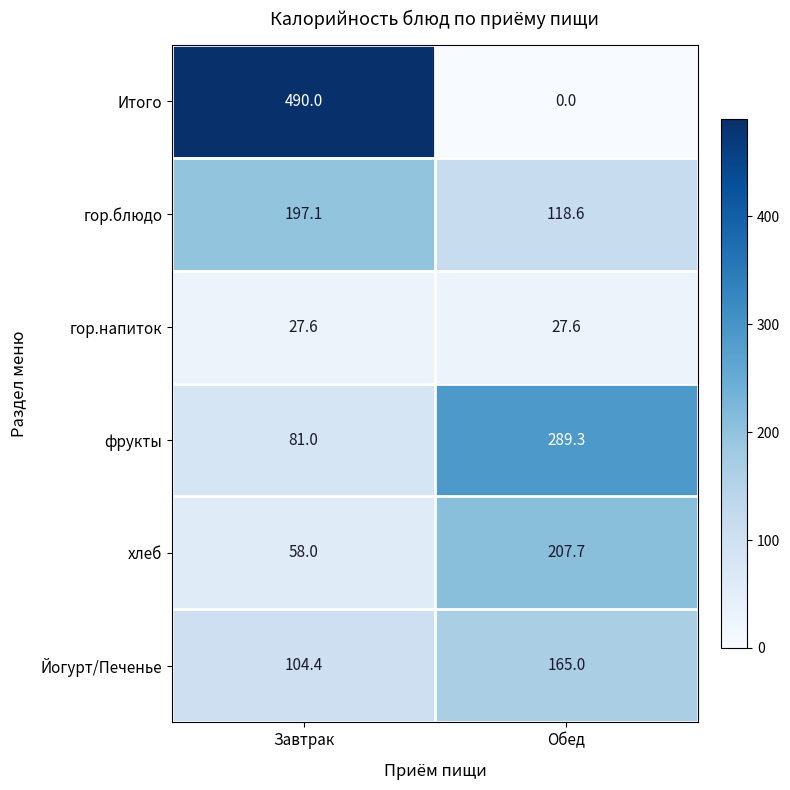

What is the spread (max minus min) of values at Обед?

289.3